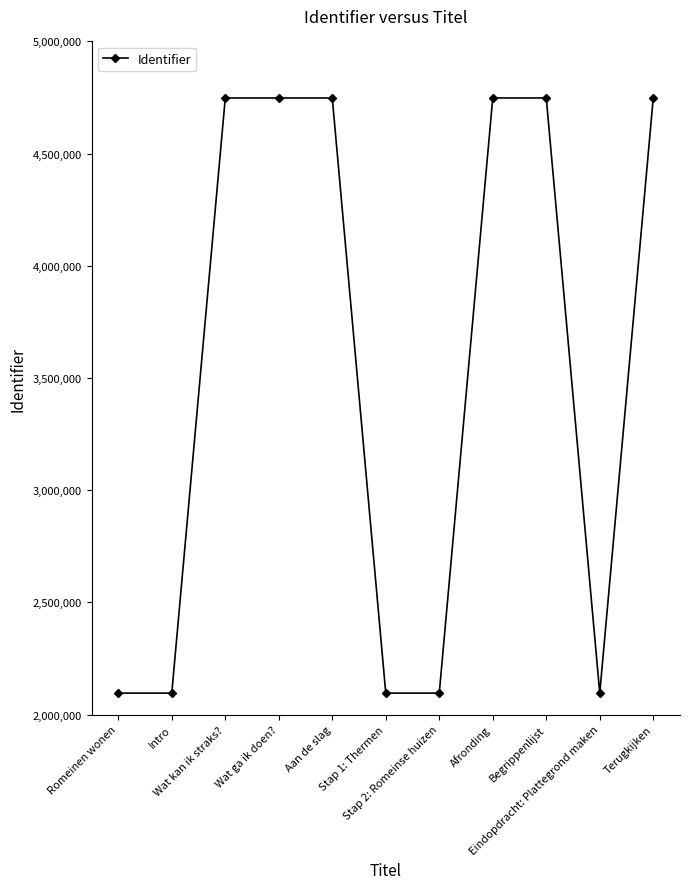

Is it true that the value at Intro is 2095706?

True